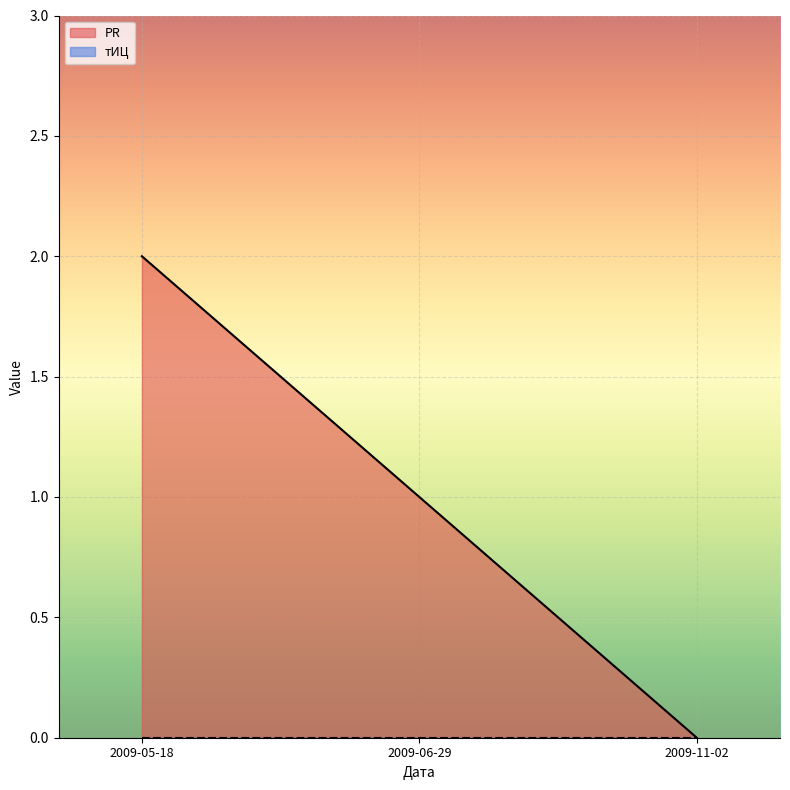

What is the value of the 2nd point from the left?

1